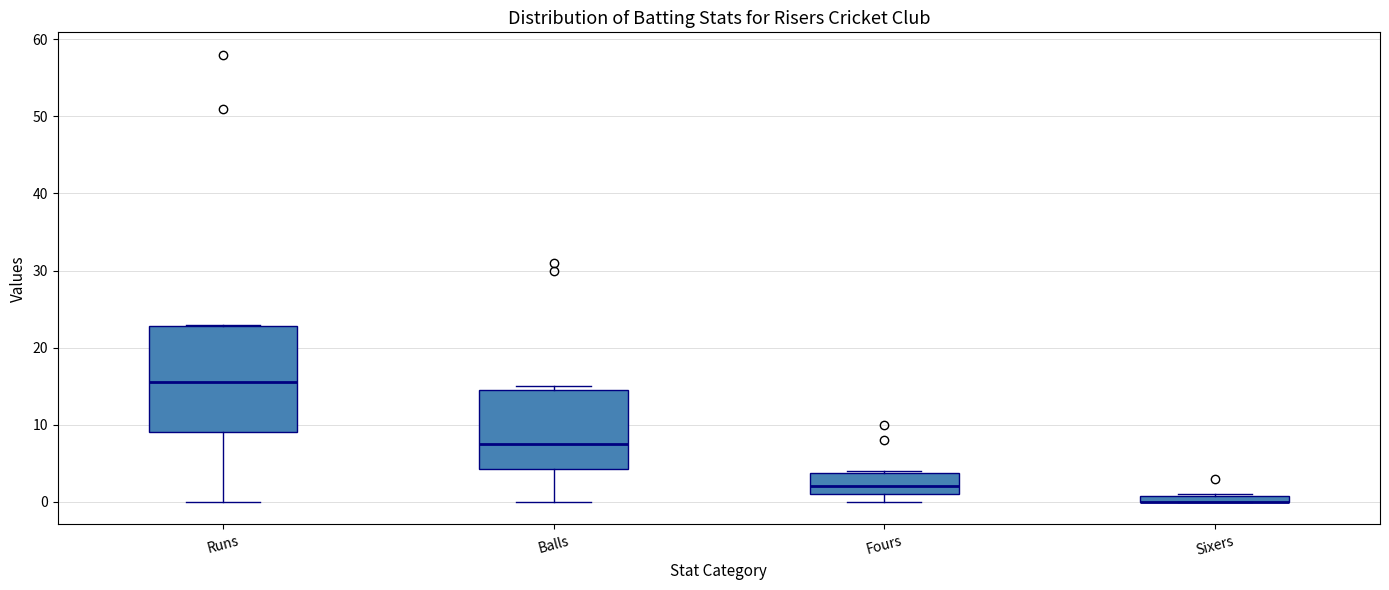

Where does the lower whisker of the box for Runs end on the y-axis? The values are not printed on the chart, so give them approximately, as read against the axis.

0